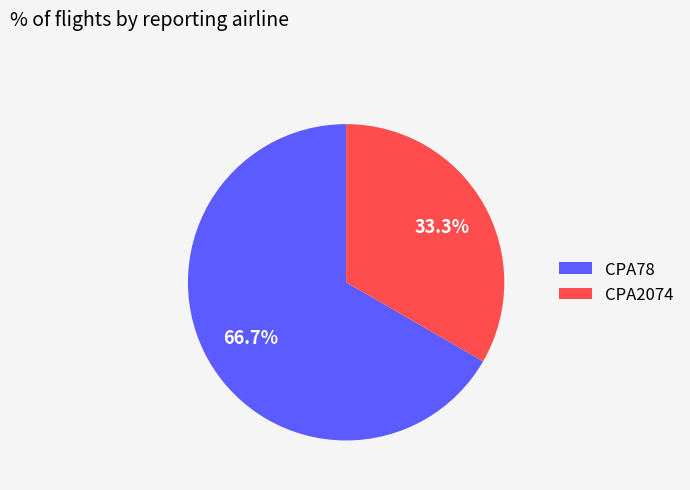

Which has a higher value, CPA78 or CPA2074?

CPA78